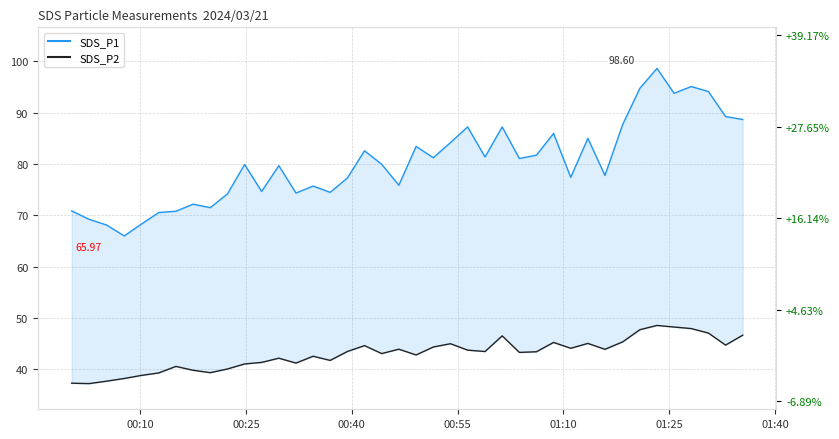

What is the difference between the second highest and second lowest values in the SDS_P1 series?

27.0